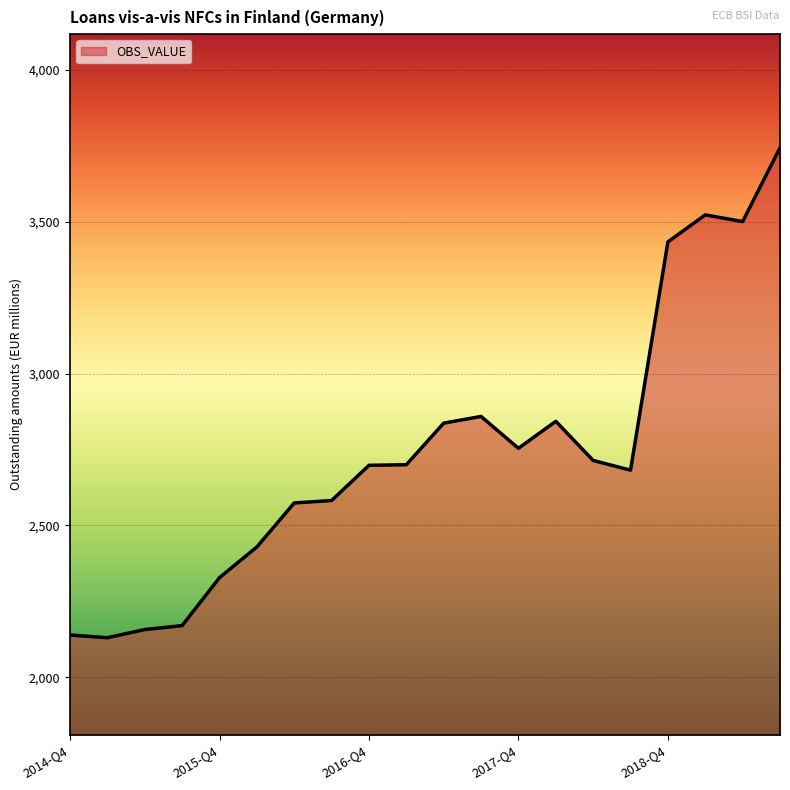

What is the greatest value displayed?

3744